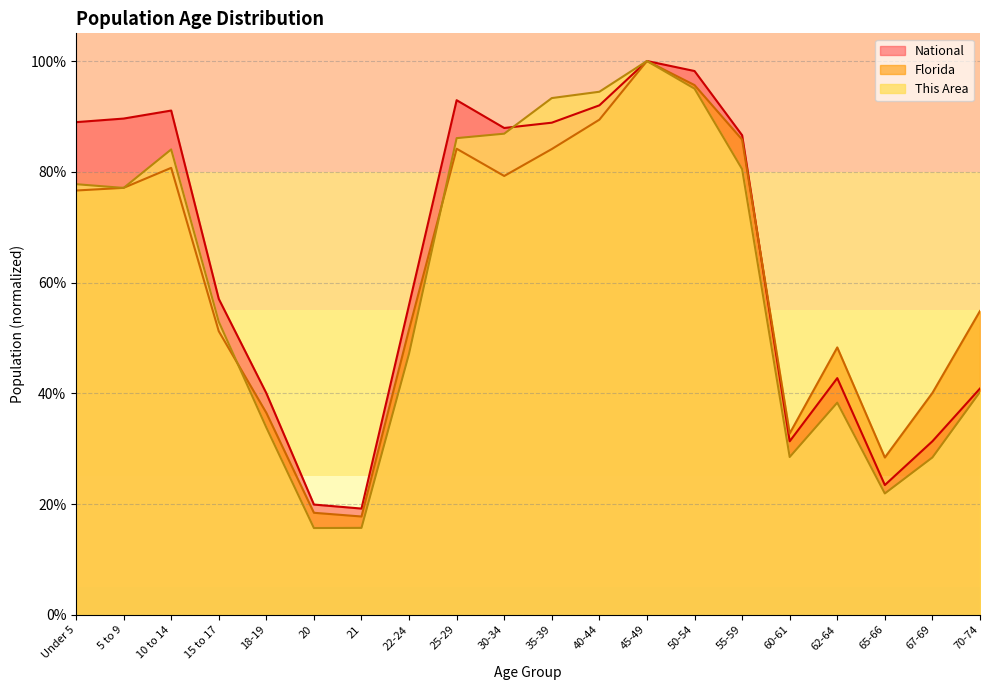

What is the sum of all National values?

12.8